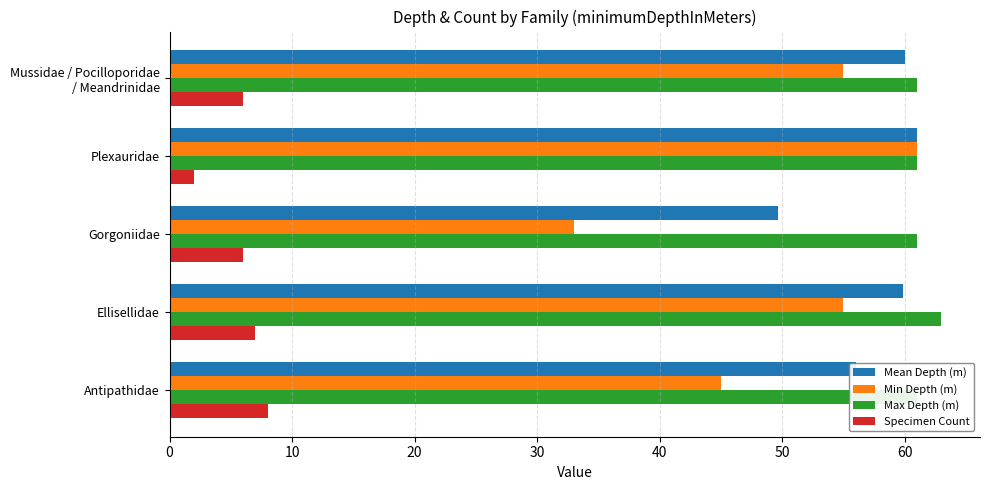

How many groups of bars are there?

5